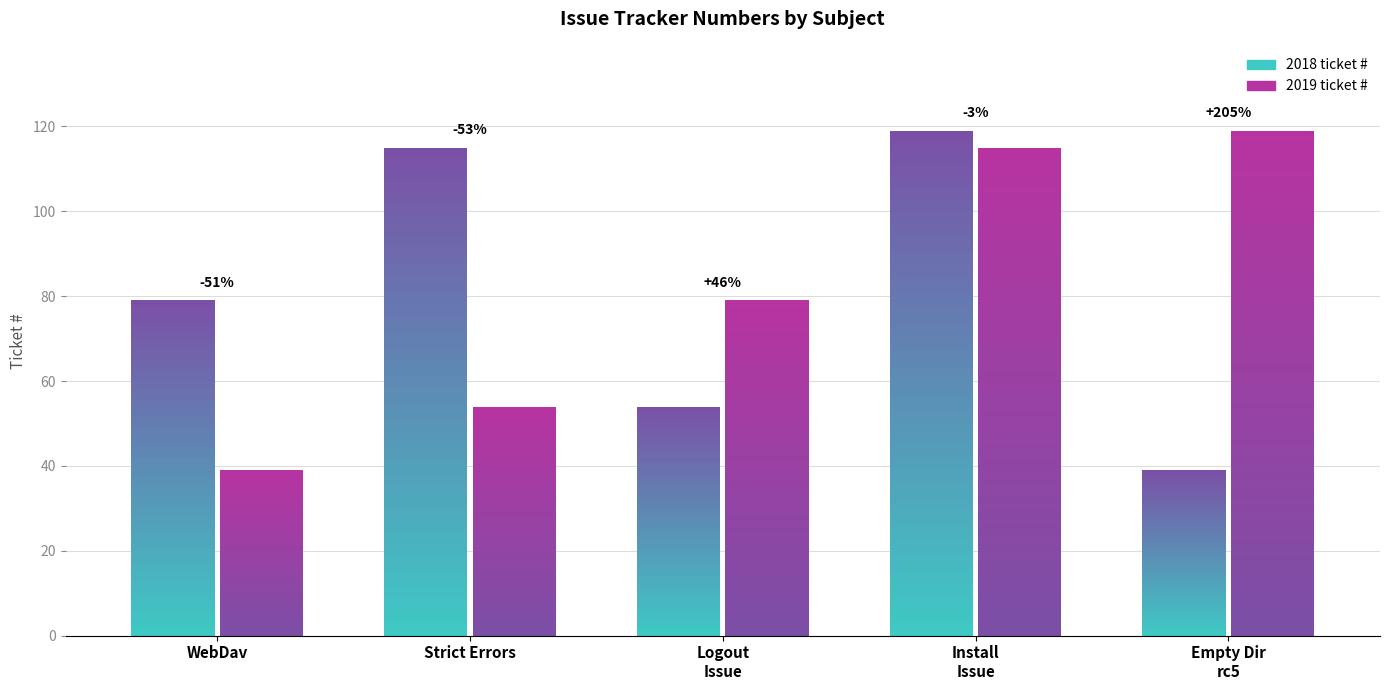

What position from the right is installation Issue?

2